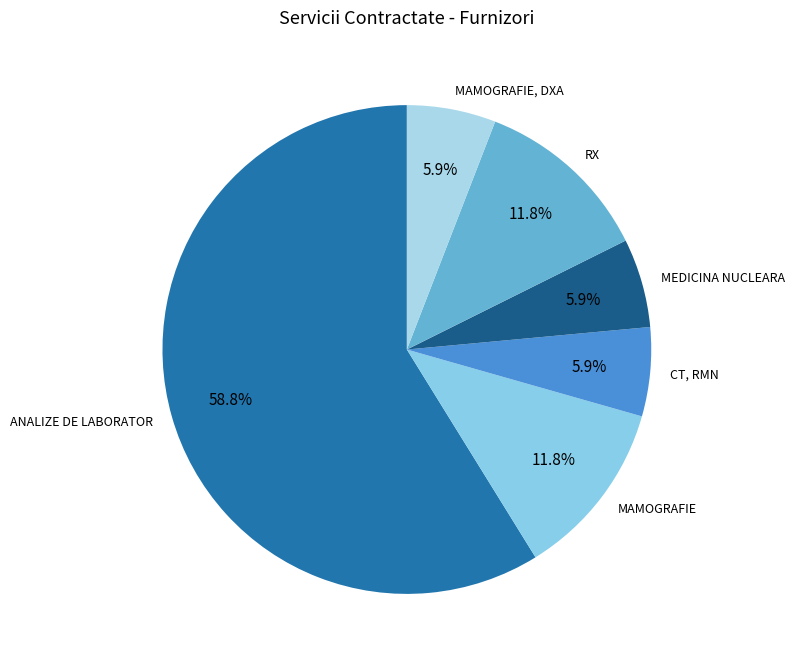

Which slice is the largest?

ANALIZE DE LABORATOR